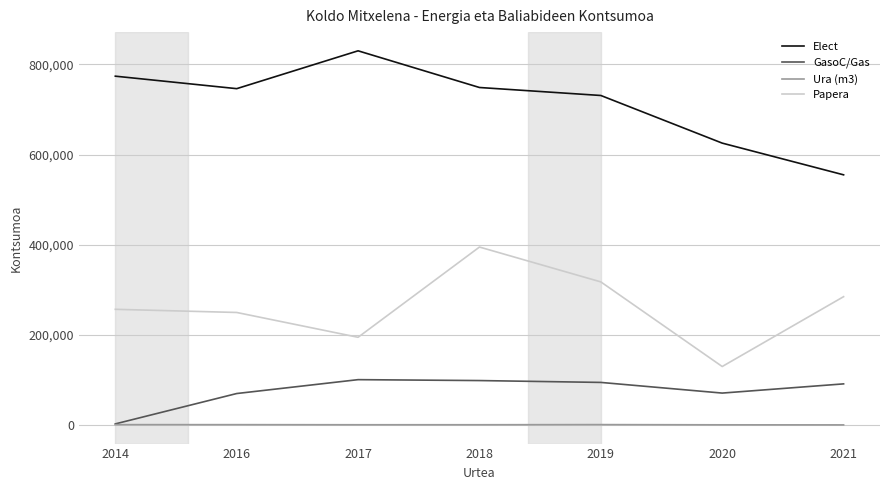

True or false: GasoC/Gas and Papera cross at least once.

False